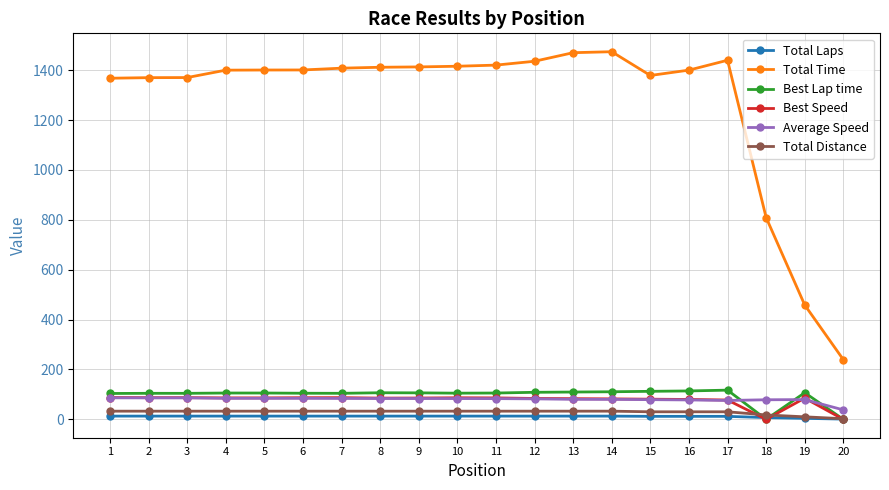

True or false: Best Speed and Total Distance intersect in this chart.

True